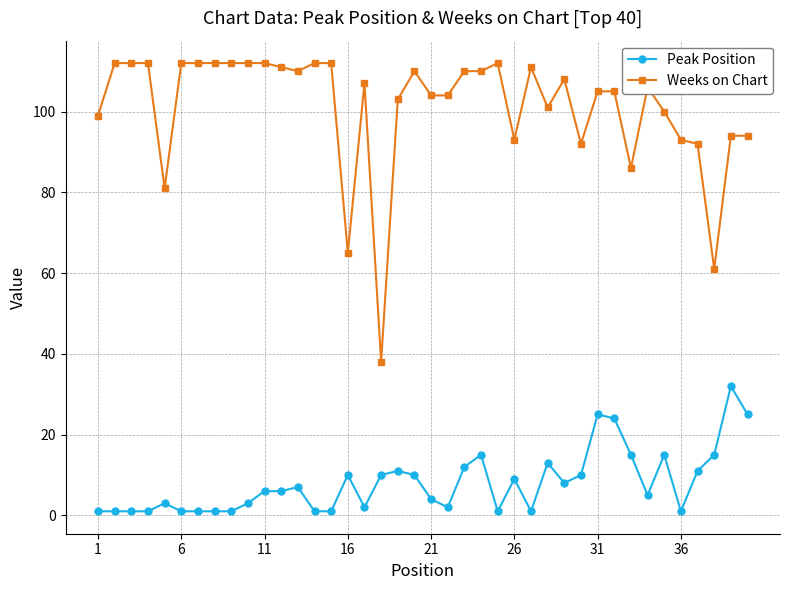

Which series has the largest range (max minus min)?

Weeks on Chart